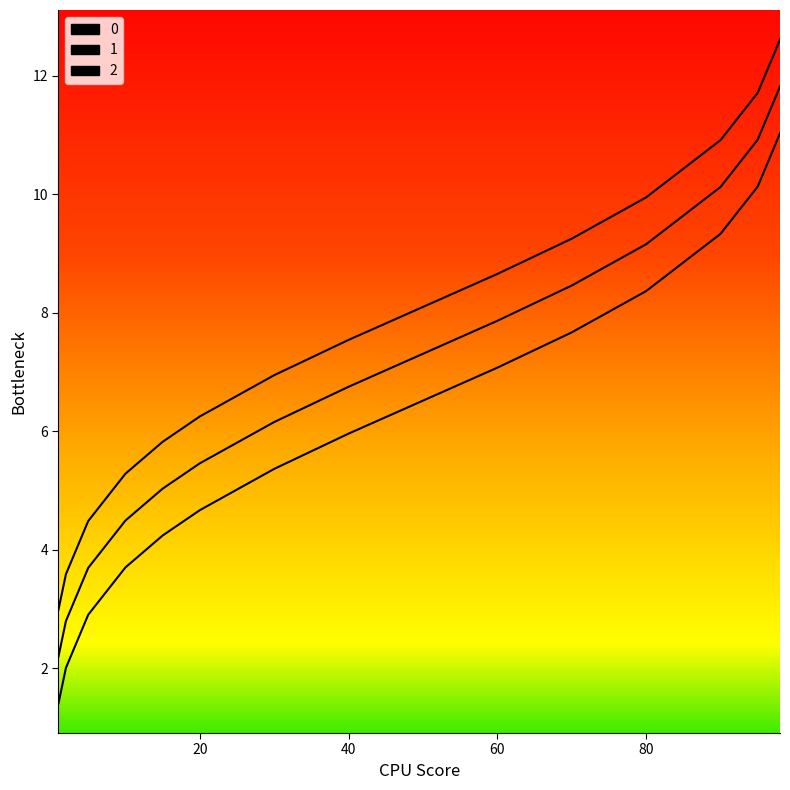

At which category does the chart reach its peak across all series?

98